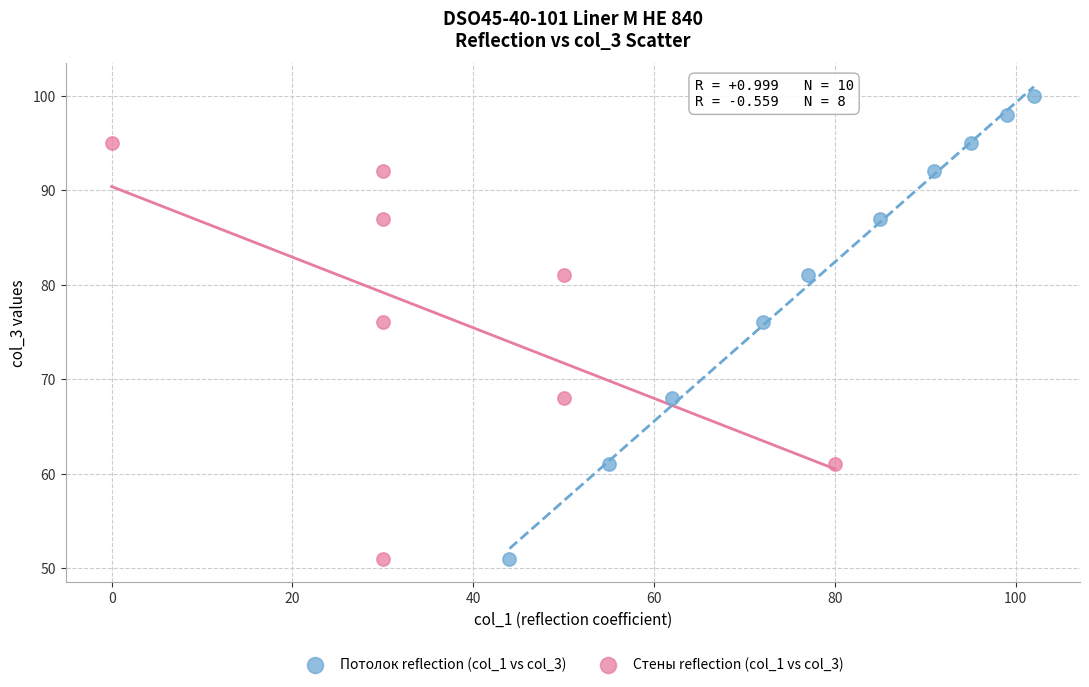

Which series has the widest spread of Y values?

Потолок reflection (col_1 vs col_3)